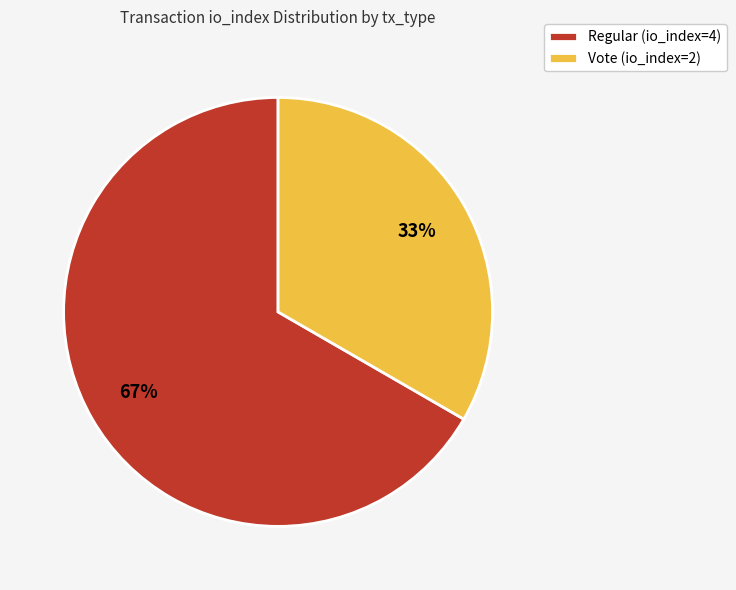

How many segments does this pie chart have?

2